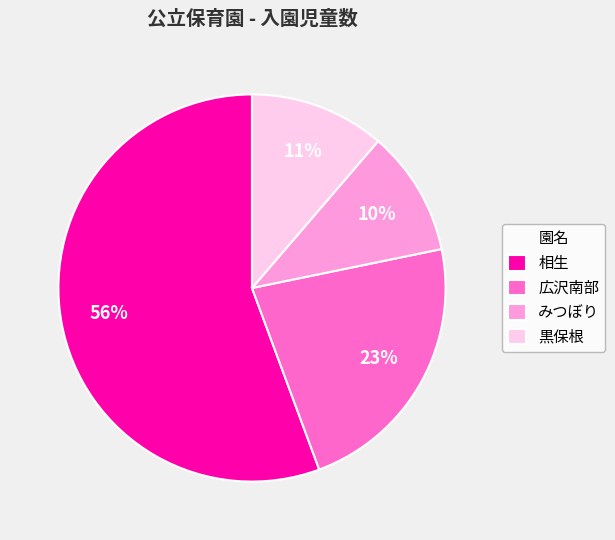

Count the number of slices in the pie.

4